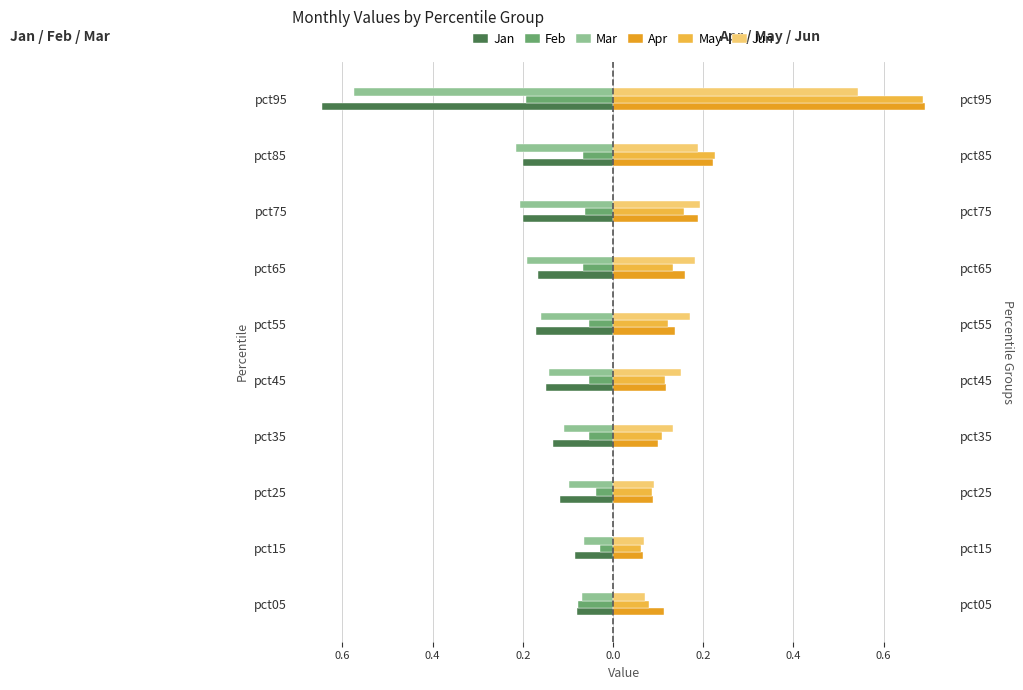

Is the value of Apr at pct55 greater than the value of May at pct25?

Yes